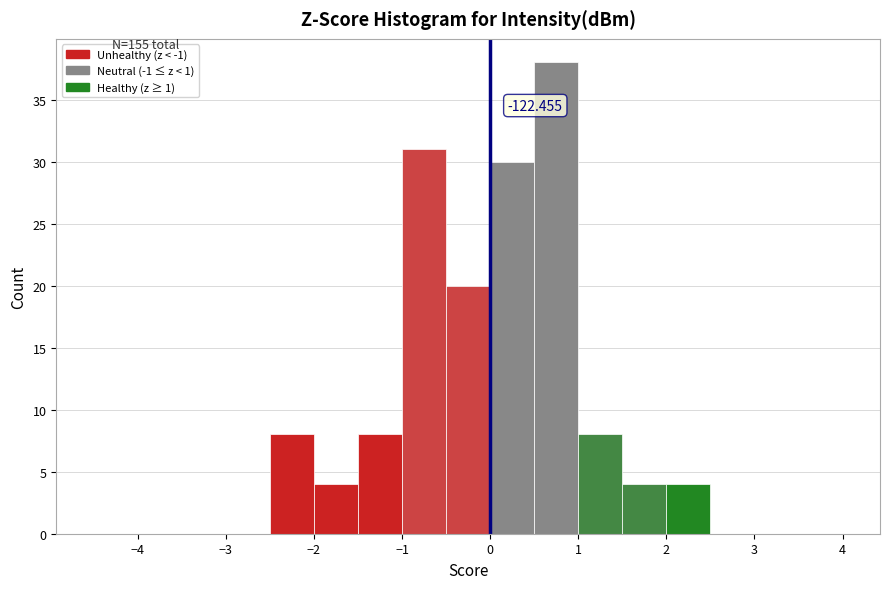

Which range on the x-axis has the tallest bar?

0.5 to 1.0